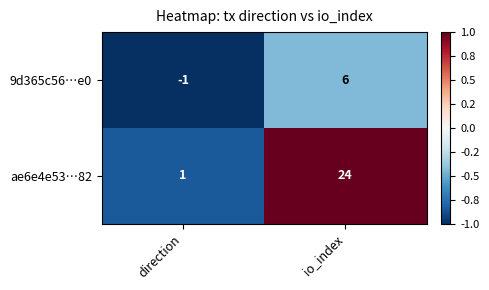

What is the difference between the maximum and minimum values in the ae6e4e53…82 series?

23